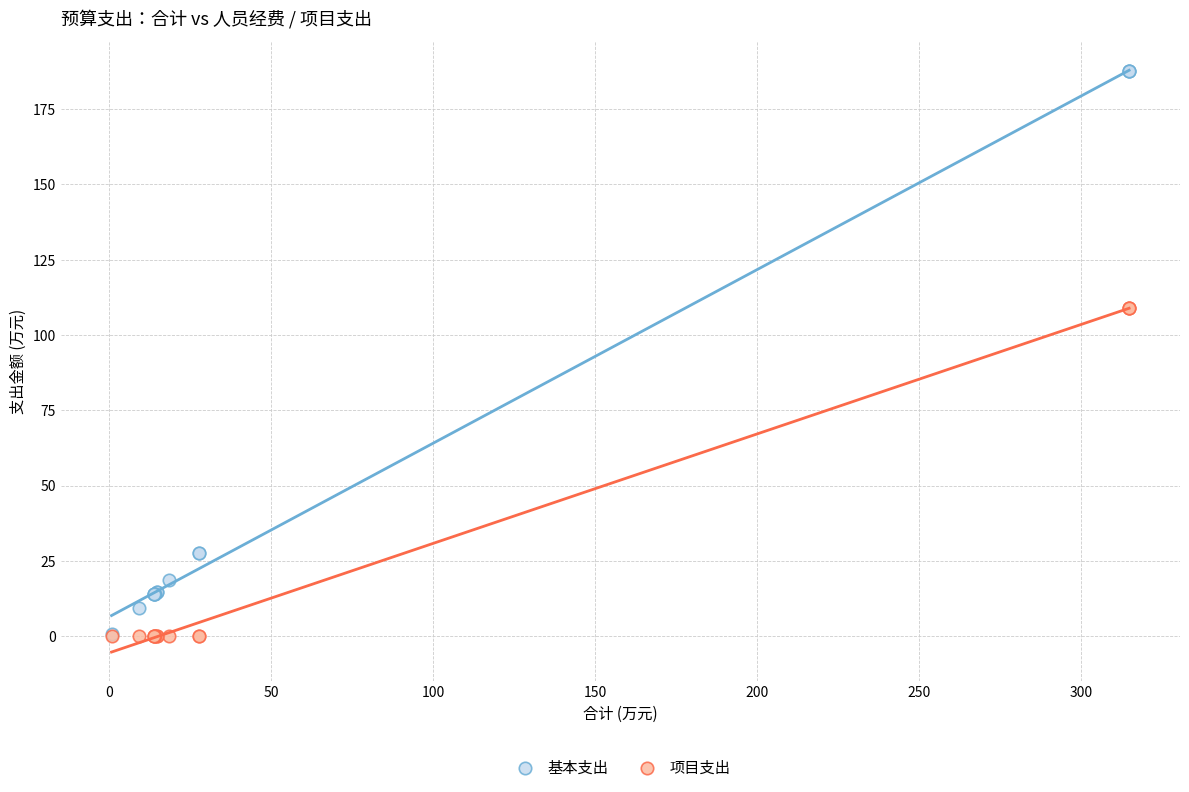

Which series contains the highest Y value?

基本支出